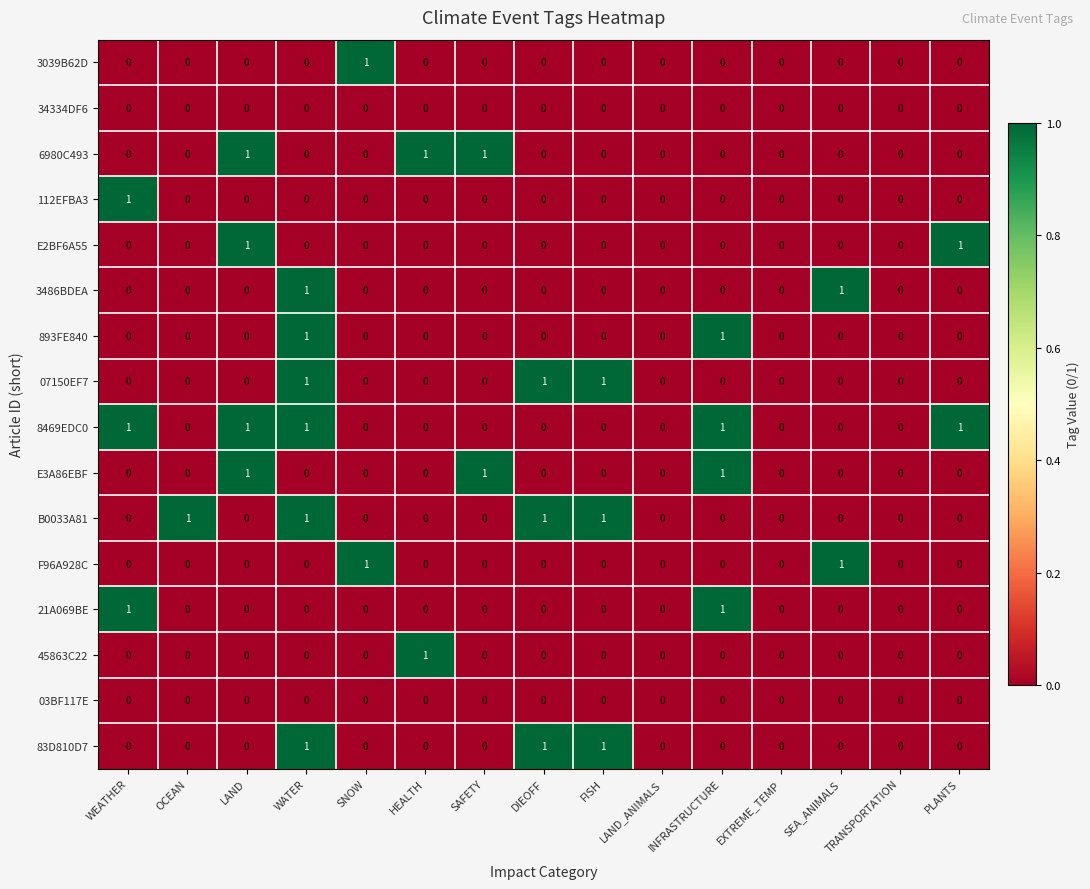

The 45863C22 series shows 0 at SAFETY. True or false?

True